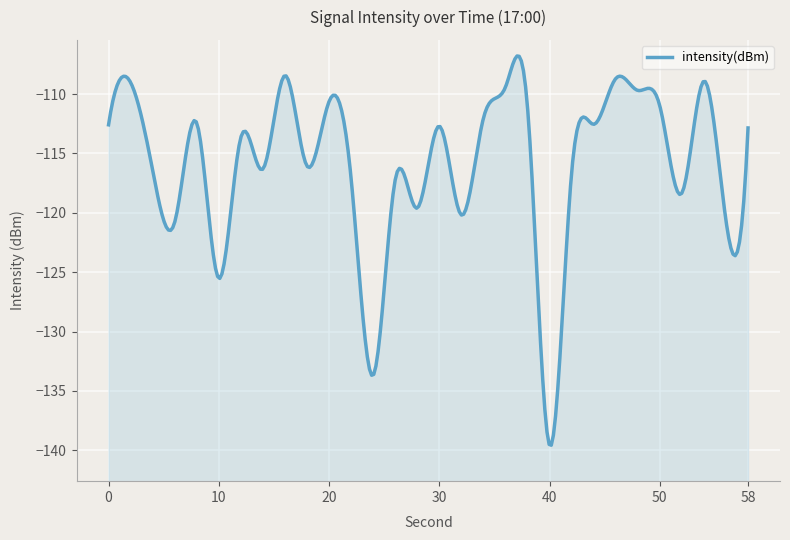

What is the value of the 5th point from the left?

-112.4